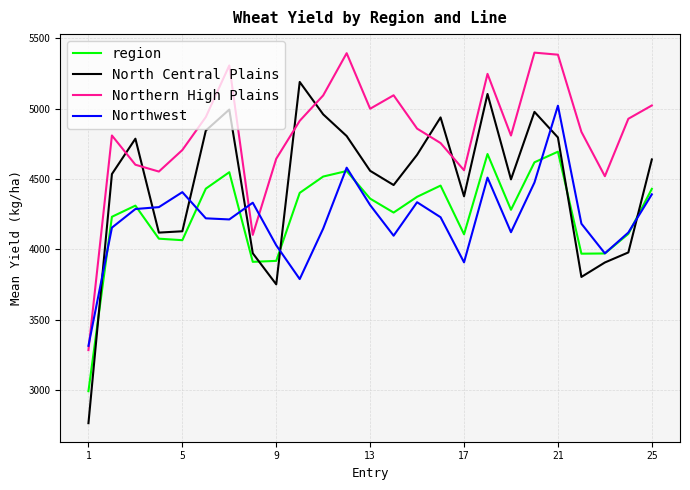

Does the chart display data point markers on the line(s)?

No